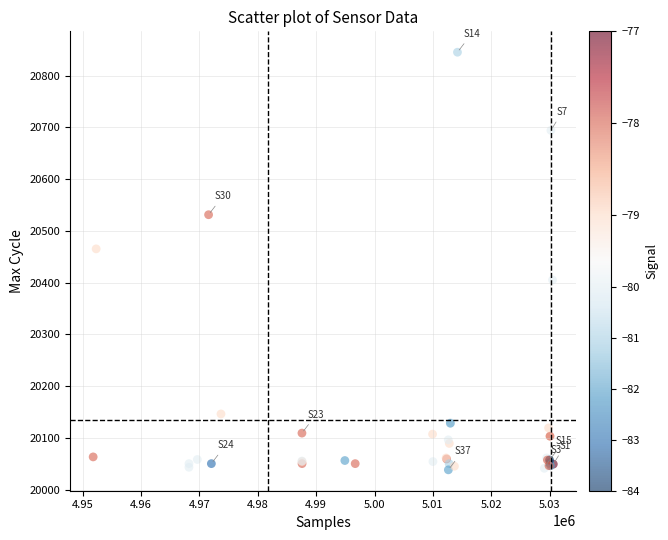

What Y value in the scatter plot is closest to 20441?

20465